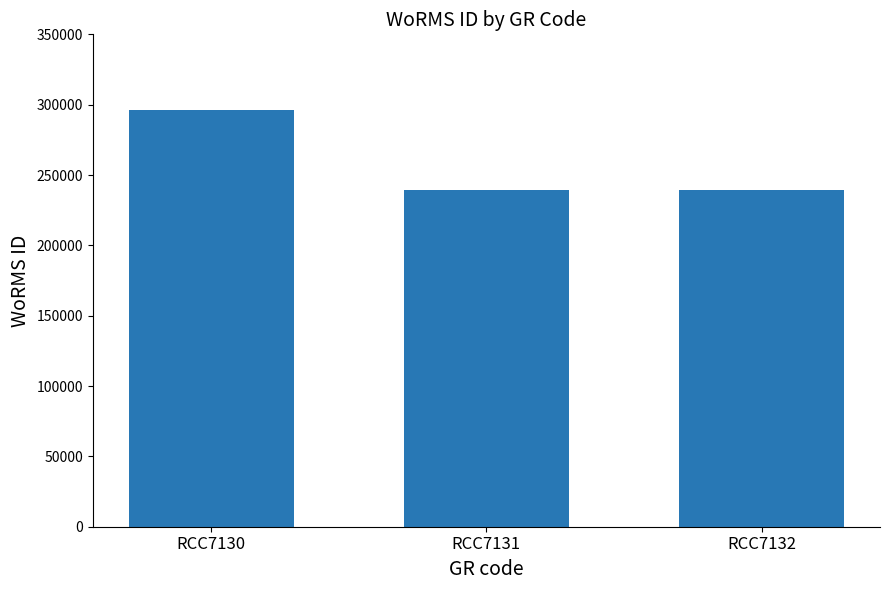

Between RCC7132 and RCC7130, which is larger?

RCC7130